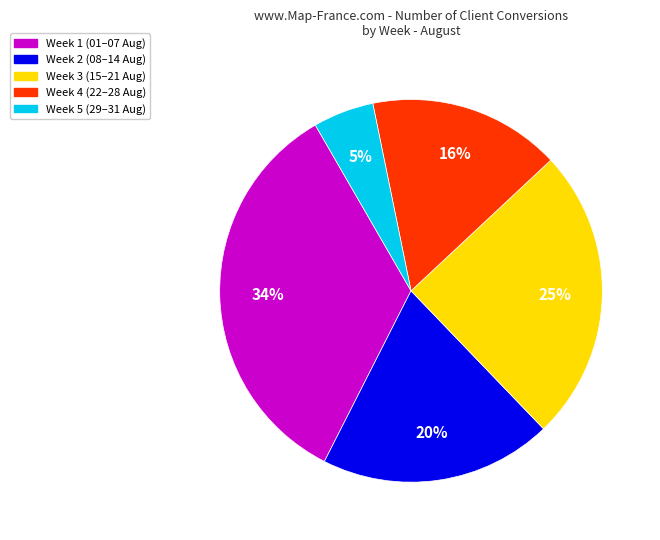

To the nearest percent, what is the average slice percentage?

20%